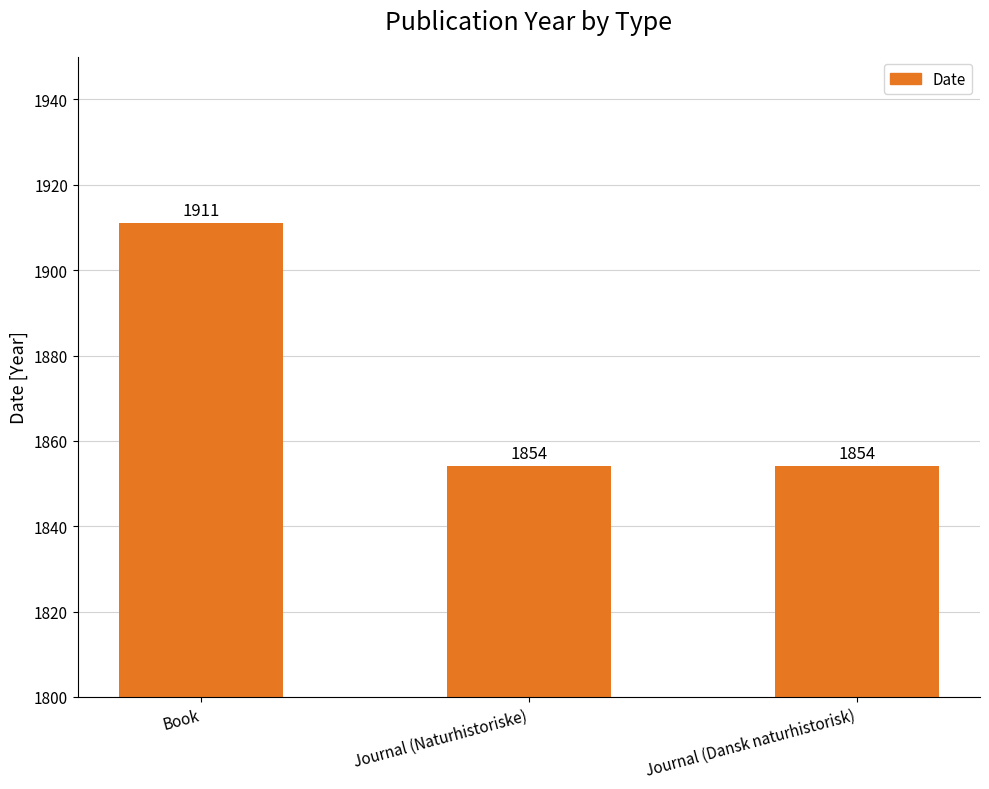

How many data points does each series have?

3